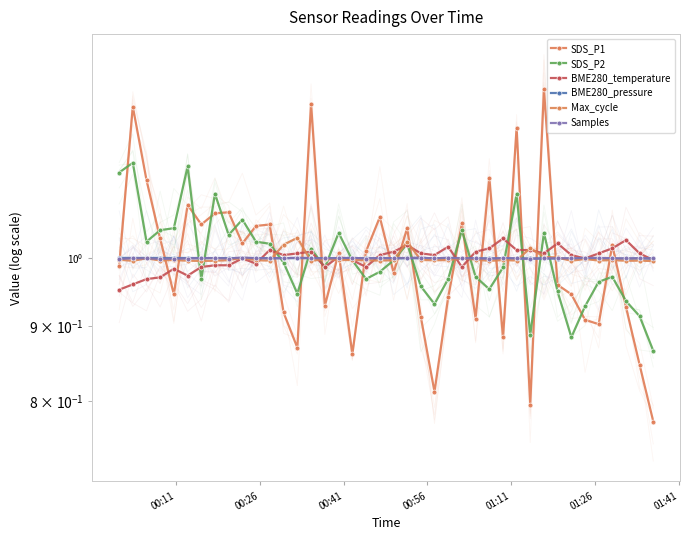

What is the approximate value of Samples at 01:26?

1.0